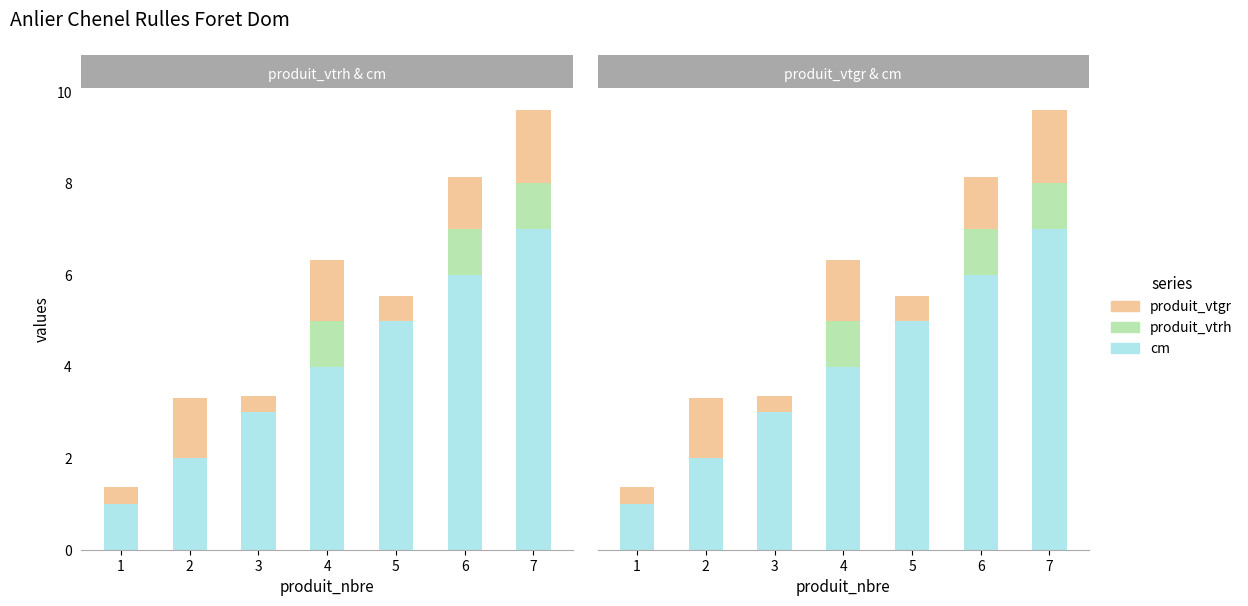

How many values in produit_vtrh are above zero?

3